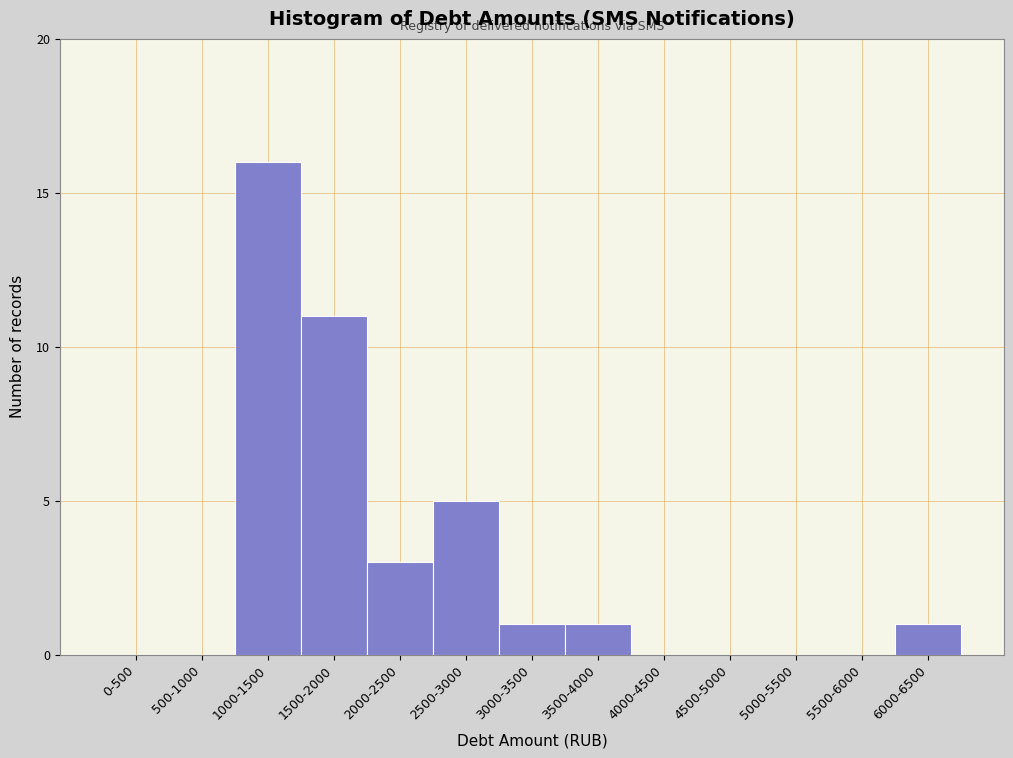

Reading right to left, what are all the values shown in this chart?

6000-6500=1	5500-6000=0	5000-5500=0	4500-5000=0	4000-4500=0	3500-4000=1	3000-3500=1	2500-3000=5	2000-2500=3	1500-2000=11	1000-1500=16	500-1000=0	0-500=0